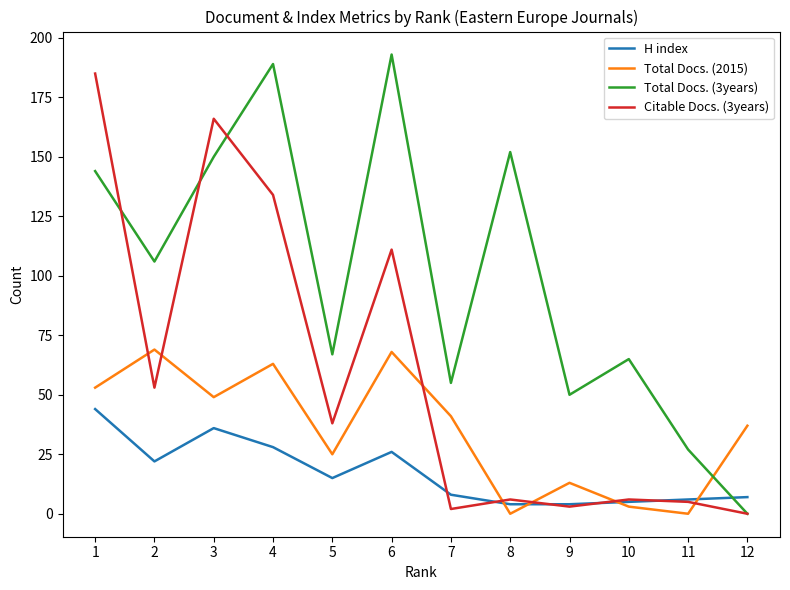

What is the maximum value shown in the chart?

193